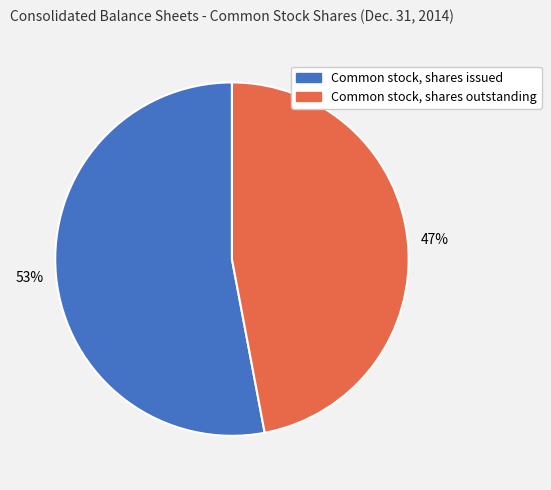

Is it true that Common stock, shares issued is 61% of the pie?

False